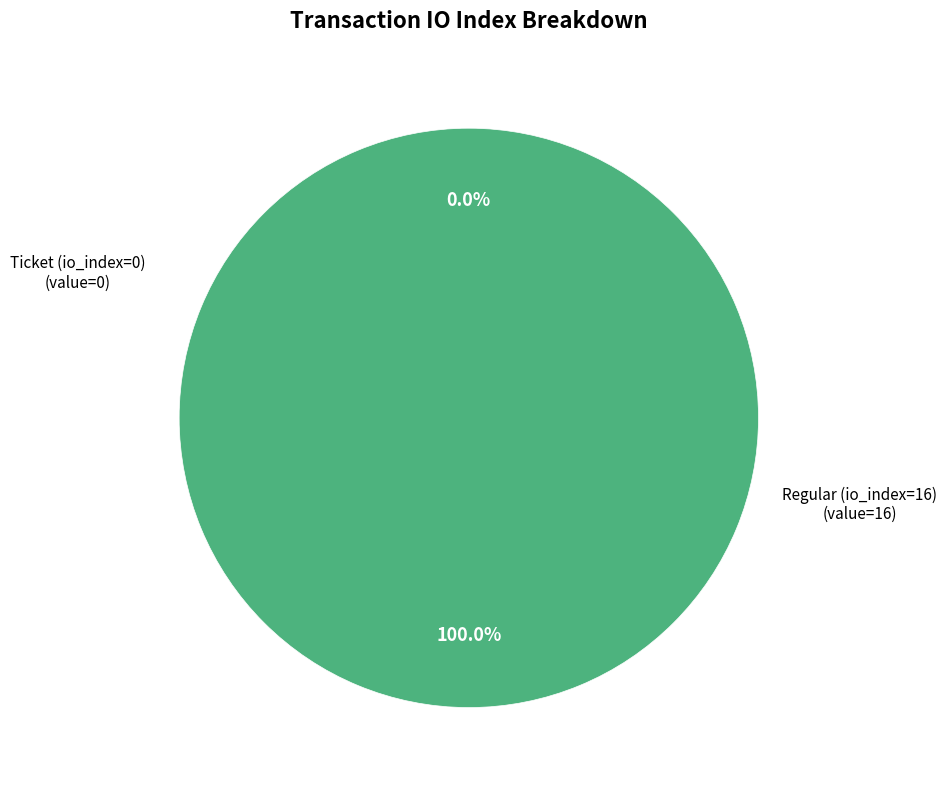

Rank the categories by value from lowest to highest.

Ticket (io_index=0), Regular (io_index=16)